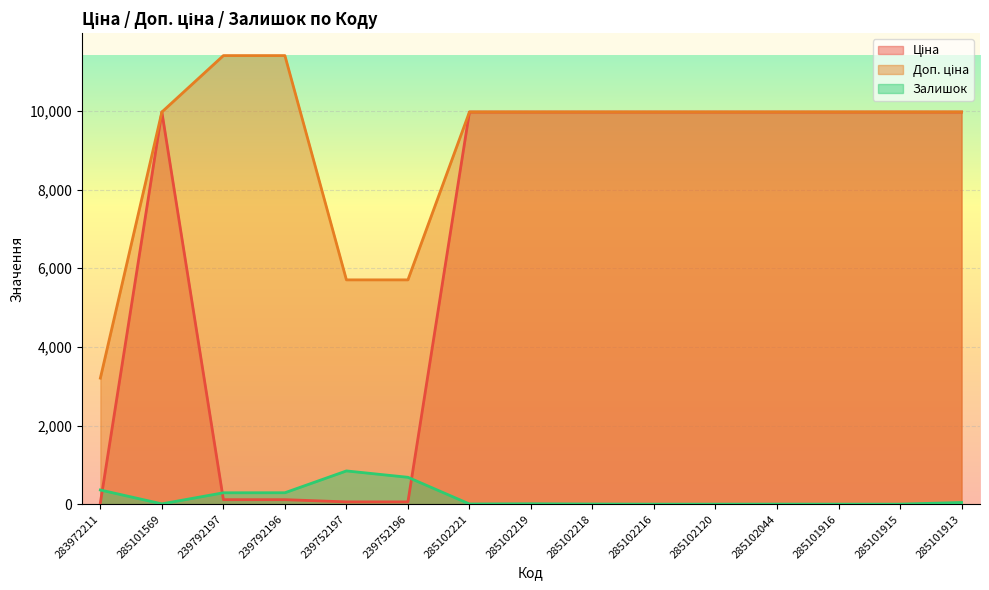

How many values in the Ціна series are below 9974?

5